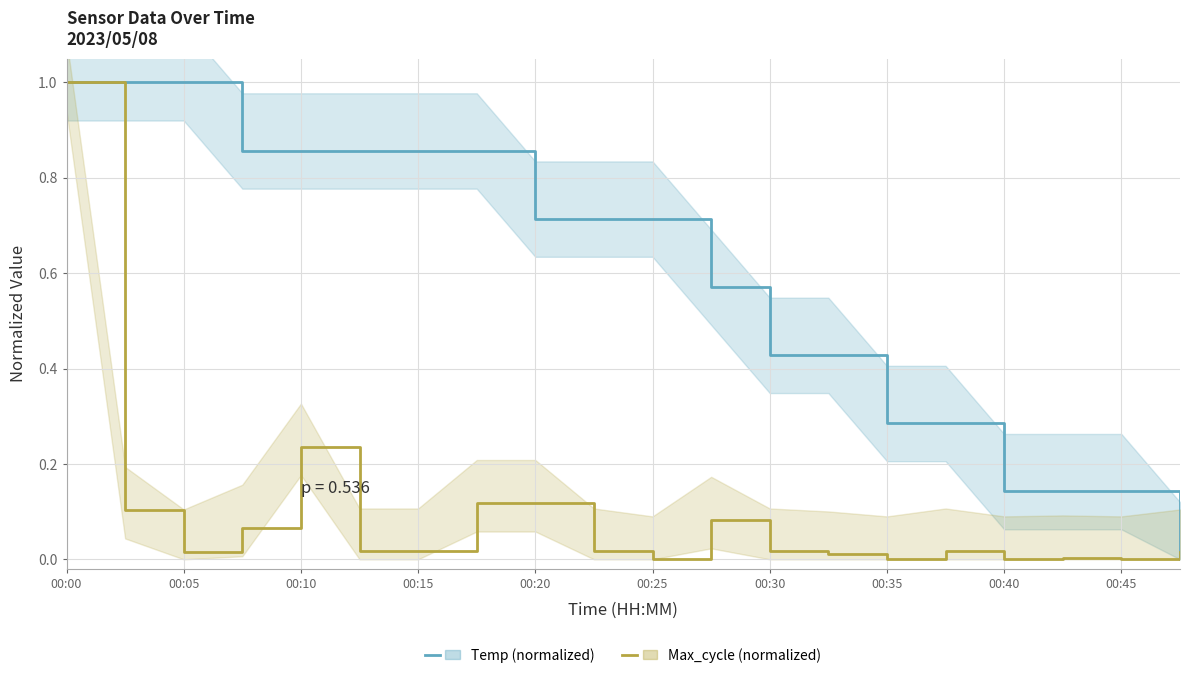

How many Temp (normalized) values are between 0 and 1?

20